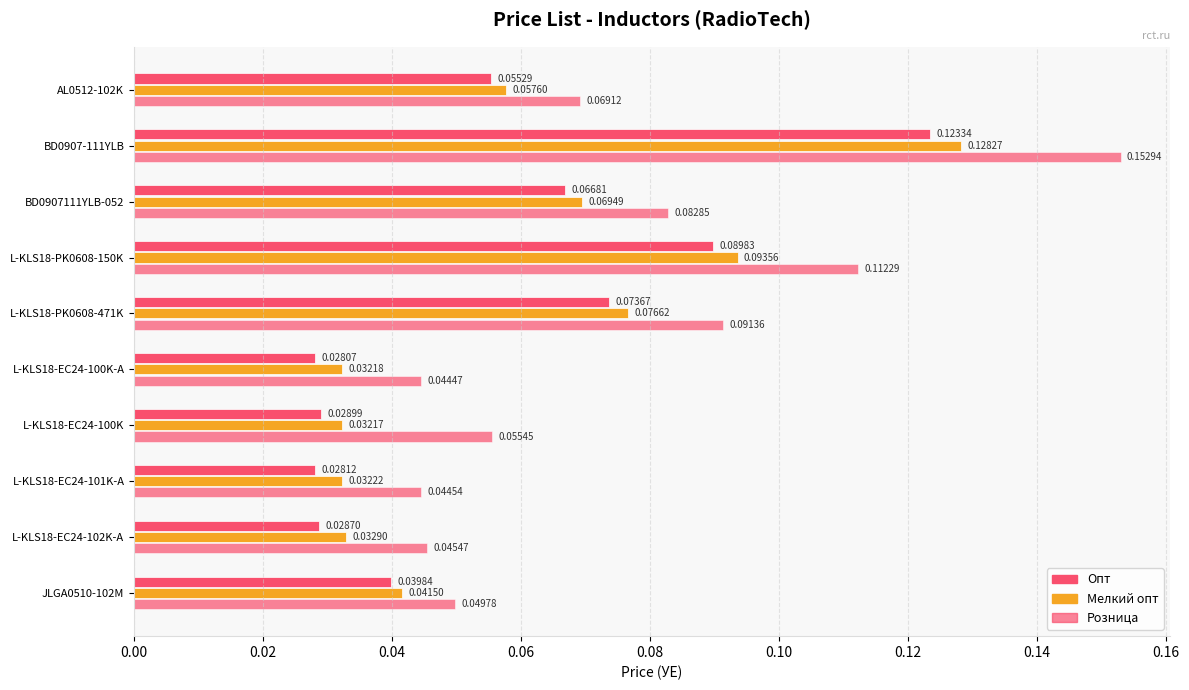

How many distinct data groups are displayed?

3